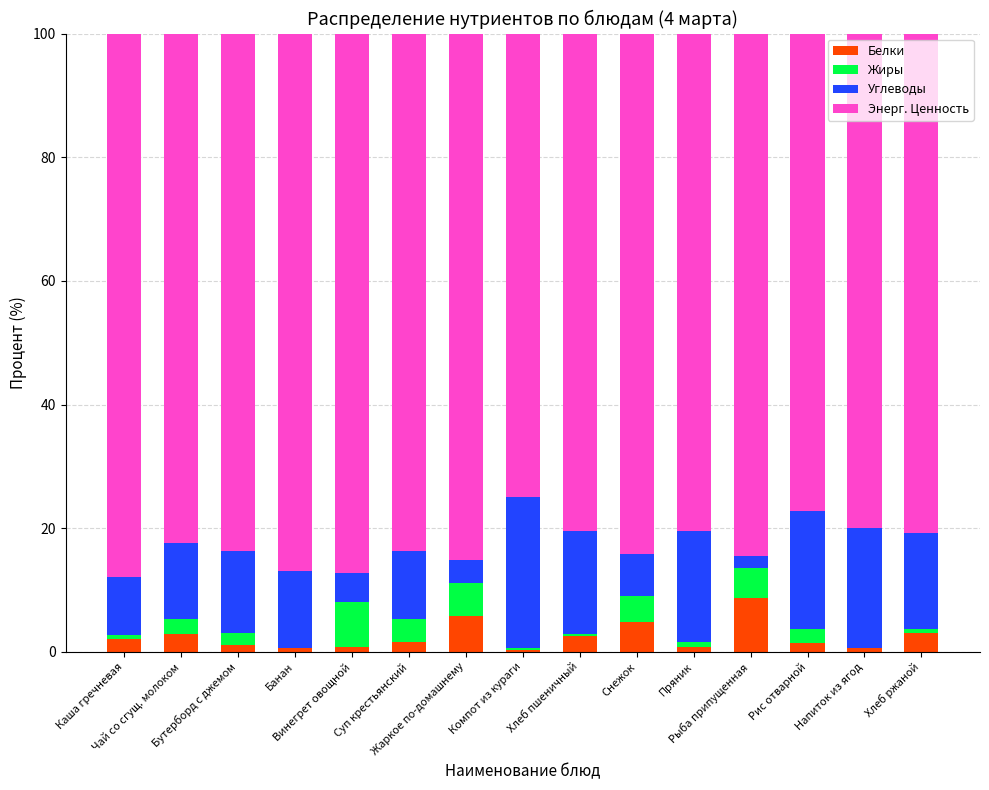

What is the maximum value for Белки?

8.8